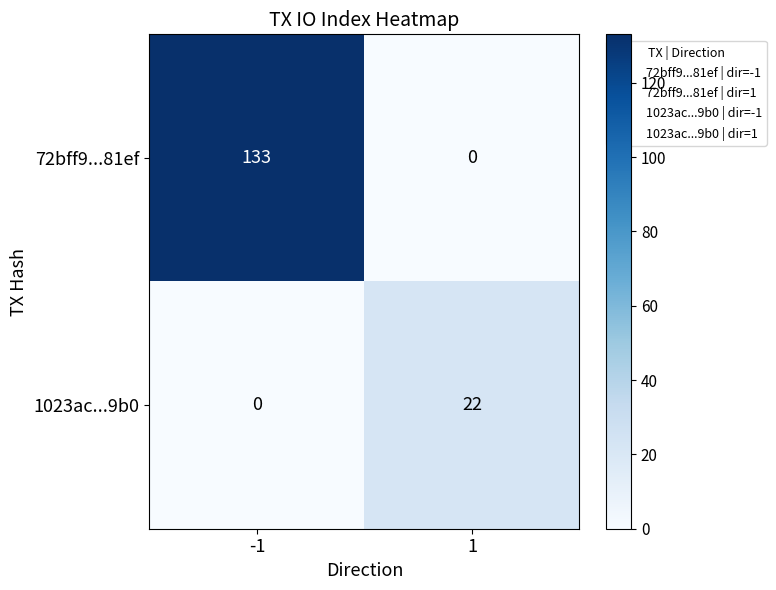

Reading right to left, list all the values displayed in this chart.

72bff9...81ef: 0	133
1023ac...9b0: 22	0